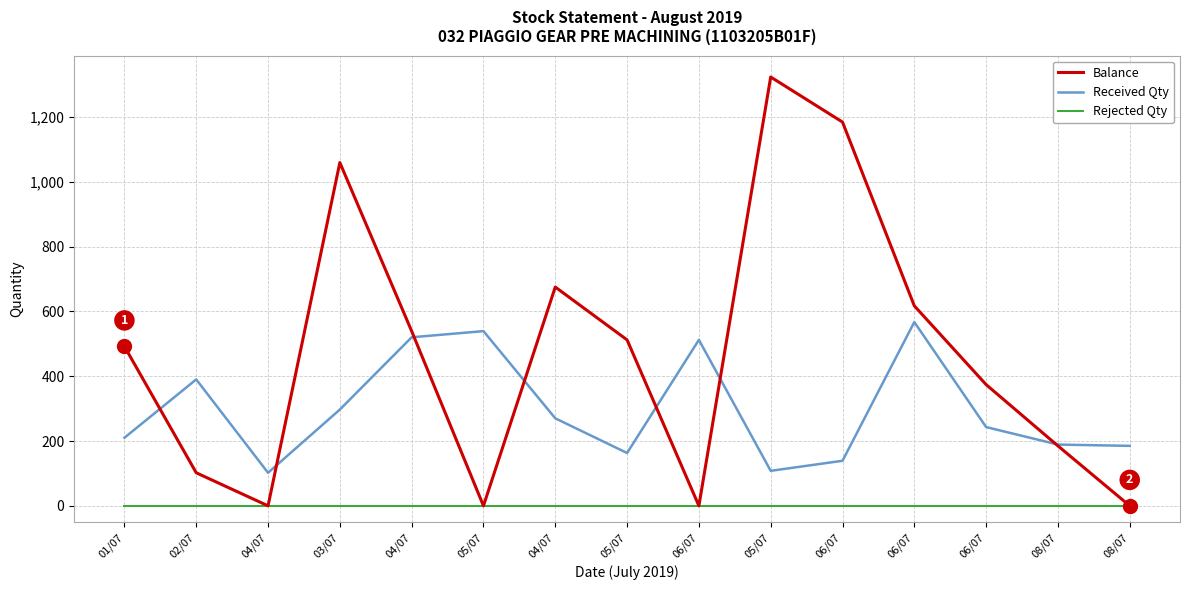

Reading left to right, what are all the values shown in this chart?

Balance: 492	102	0	1059	539	0	675	512	0	1323	1184	617	374	185	0
Received Qty: 210	390	102	297	520	539	270	163	512	108	139	567	243	189	185
Rejected Qty: 0	0	0	0	0	0	0	0	0	0	0	0	0	0	0